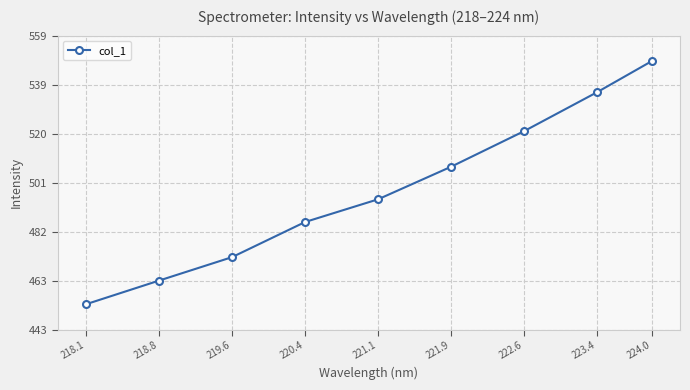

What is the difference between the values at 219.6 and 218.8?

9.2